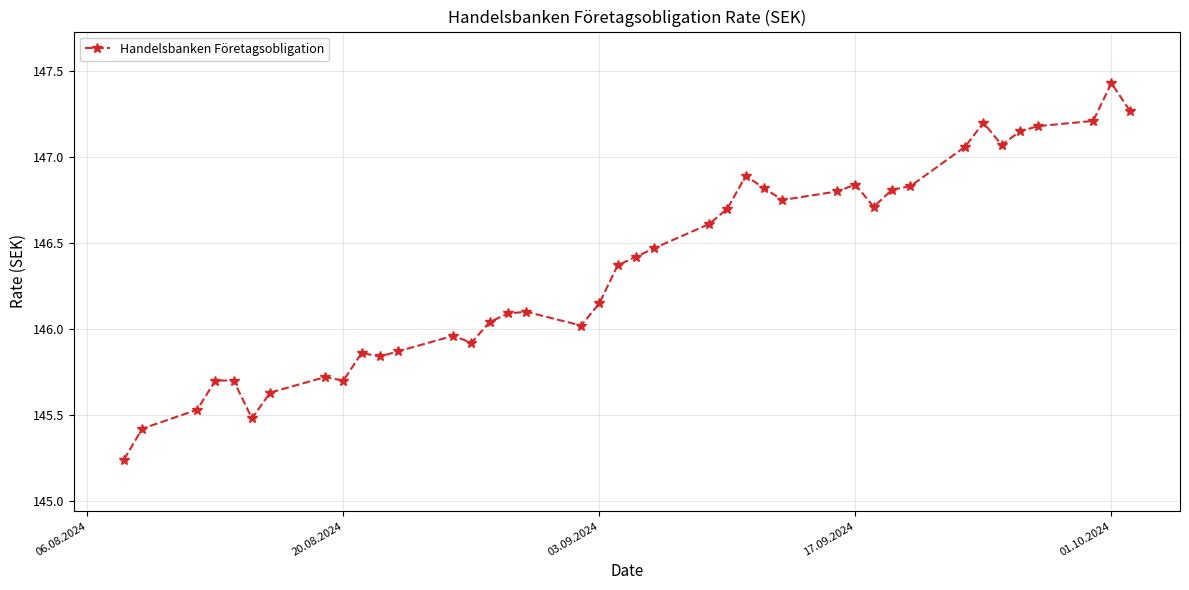

True or false: the data has more than 2 interior local peaks.

True